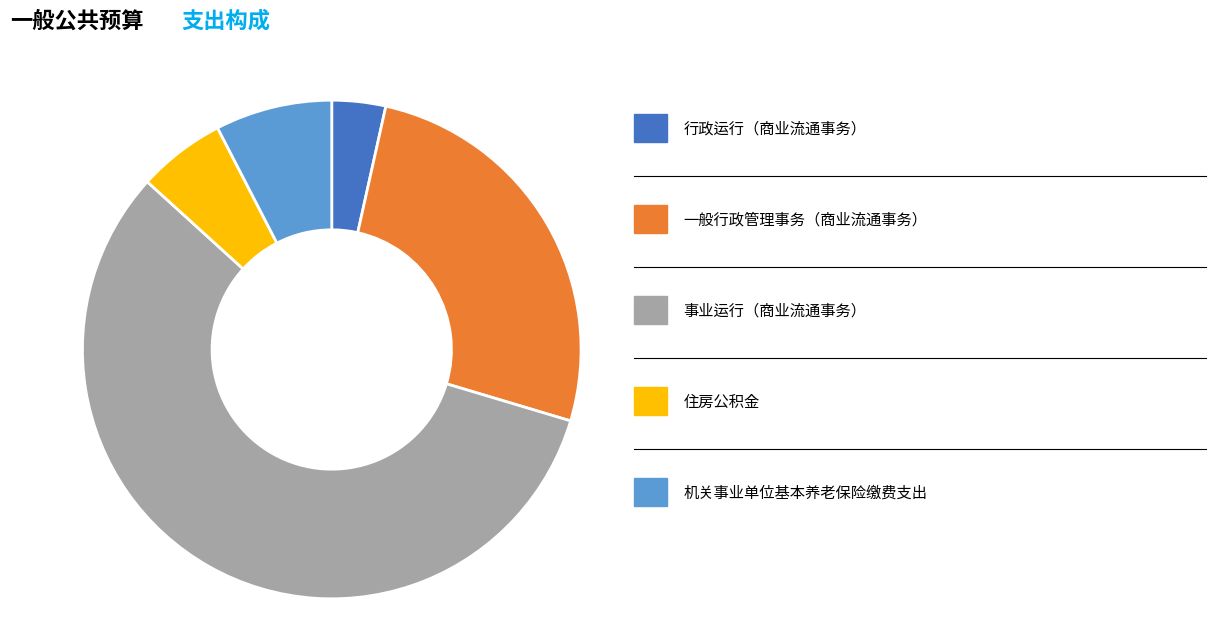

Count the number of slices in the pie.

5